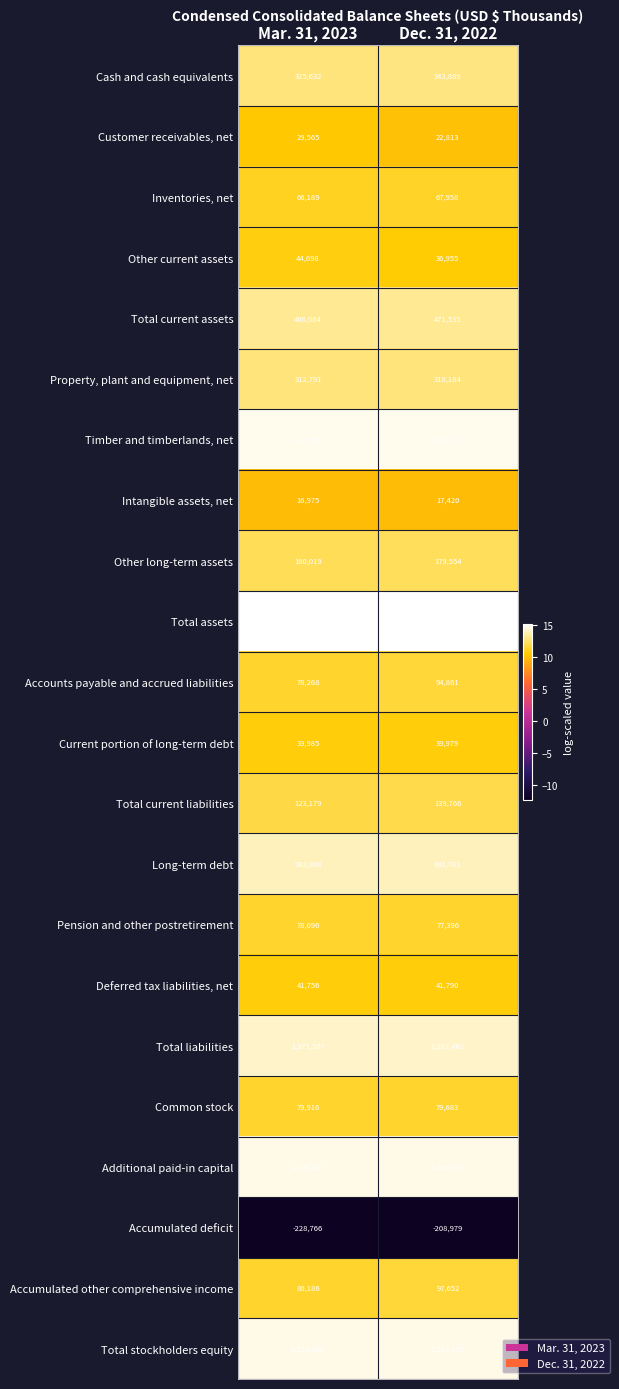

True or false: Total current liabilities has a value of 75412 at Mar. 31, 2023.

False